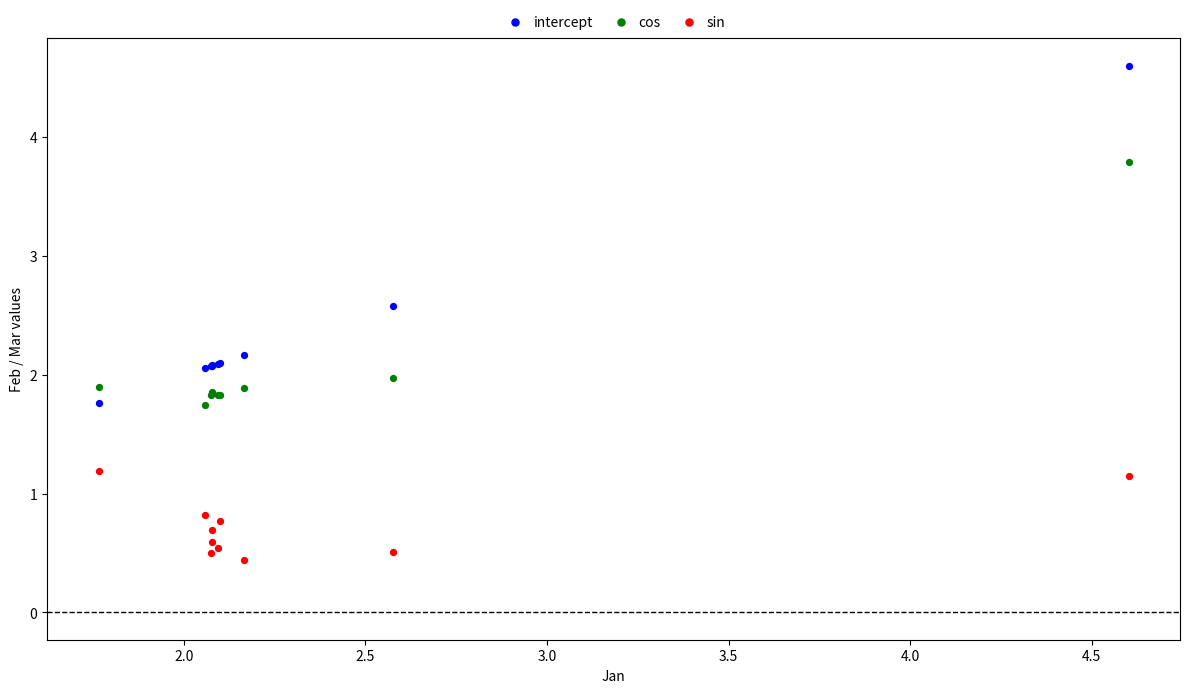

What are all the series names shown in the legend?

intercept, cos, sin